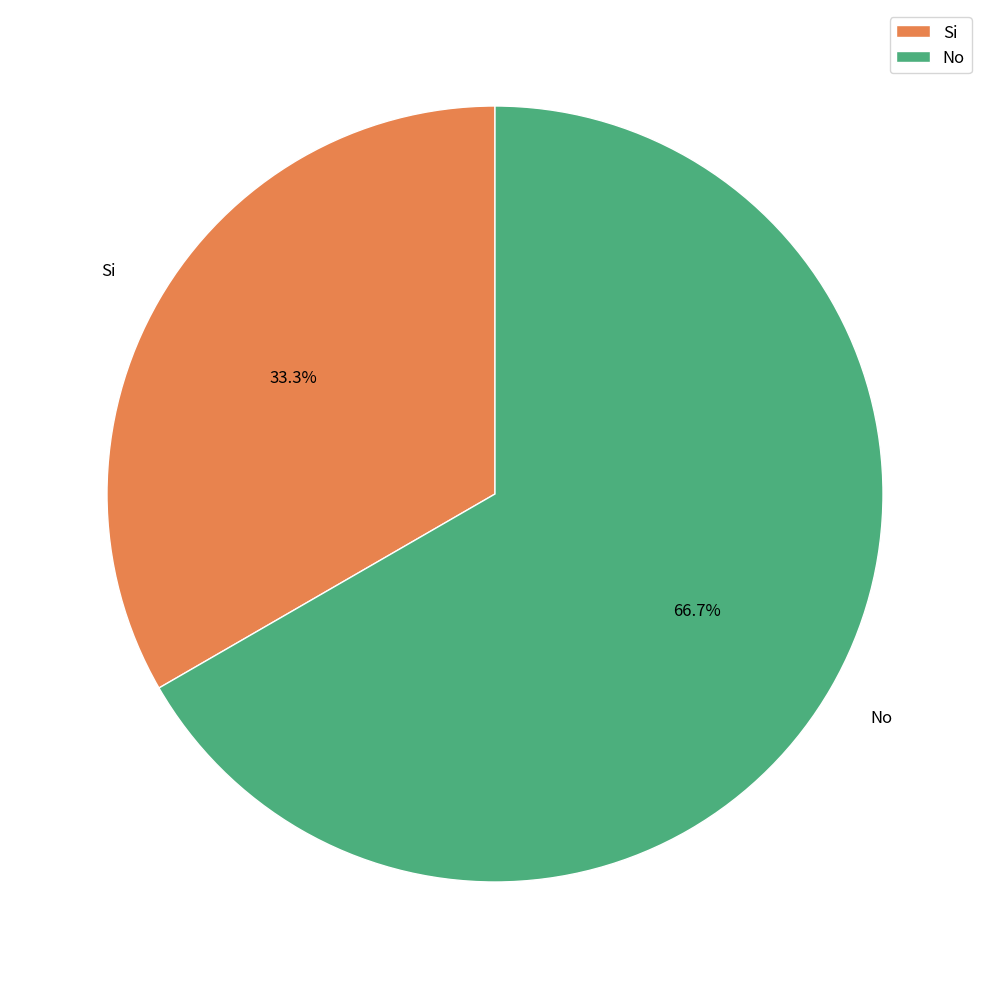

What percentage is the Si slice, to the nearest percent?

33%